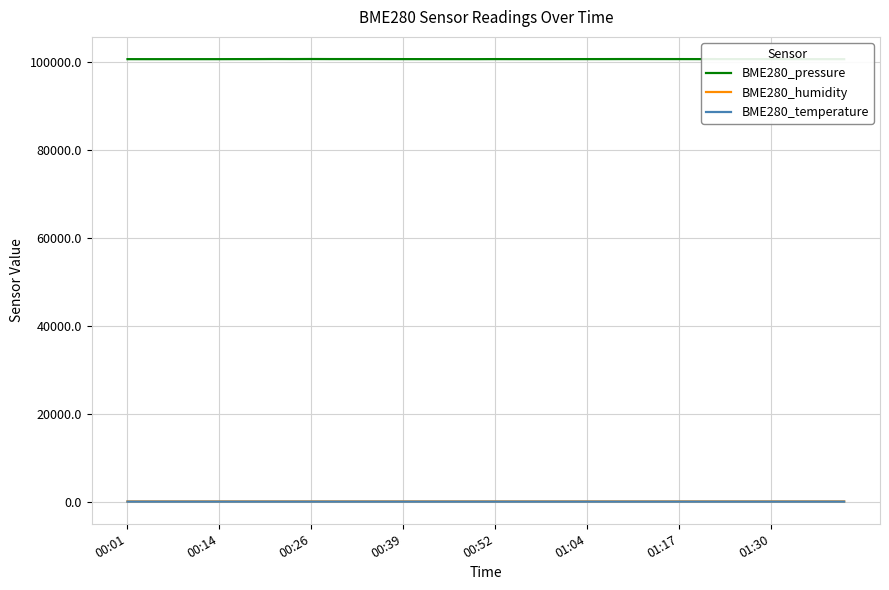

True or false: BME280_temperature has a value of 10.6 at 19.

False